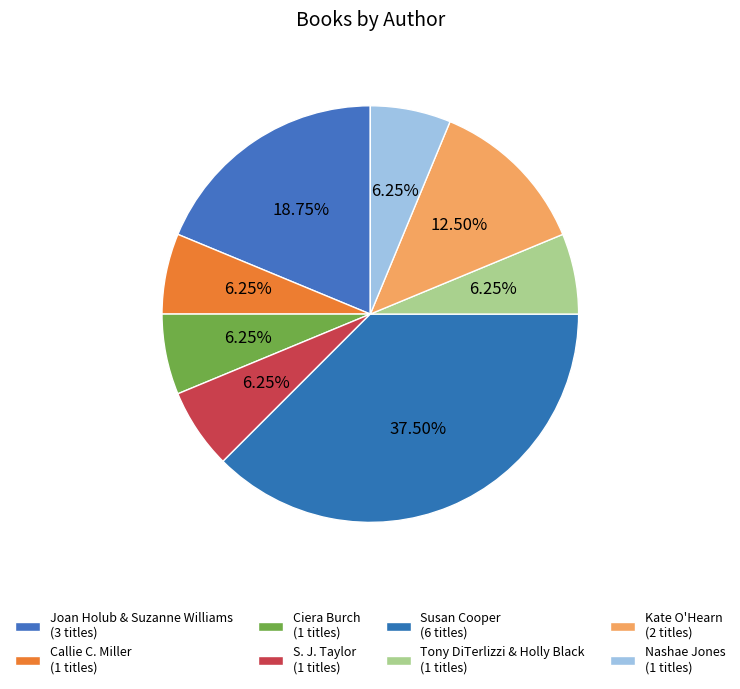

To the nearest percent, what percentage of the pie is Joan Holub & Suzanne Williams?

19%